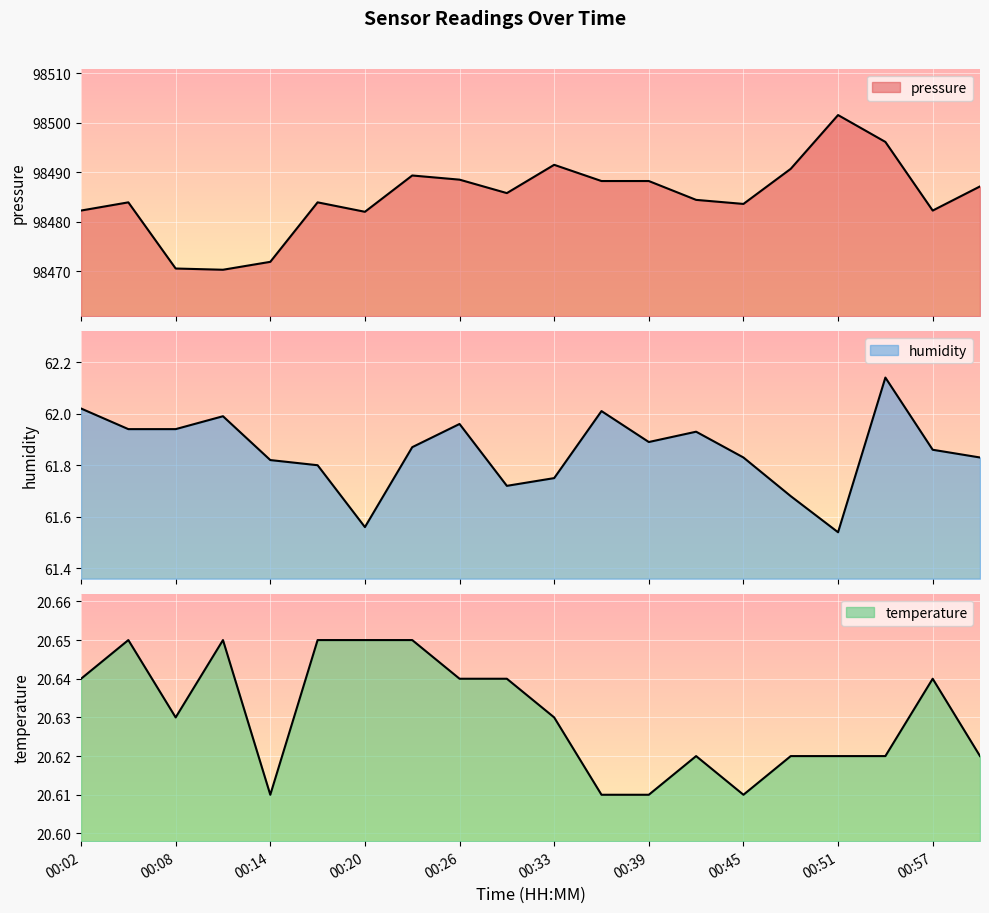

What is the difference between the highest and lowest values at 00:36?

98467.6